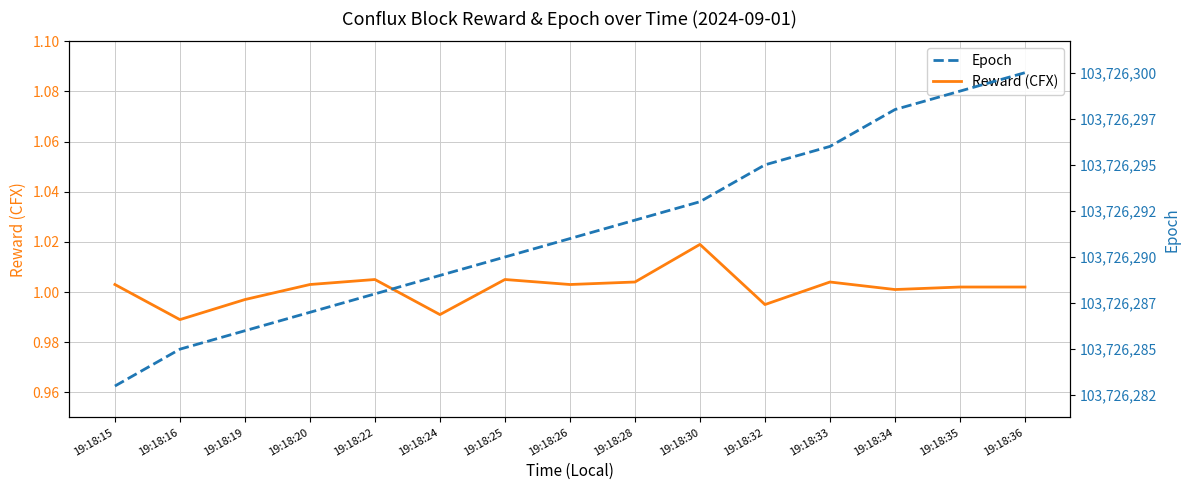

What is the value of the Reward (CFX) point at the 14th from the left?

1.0